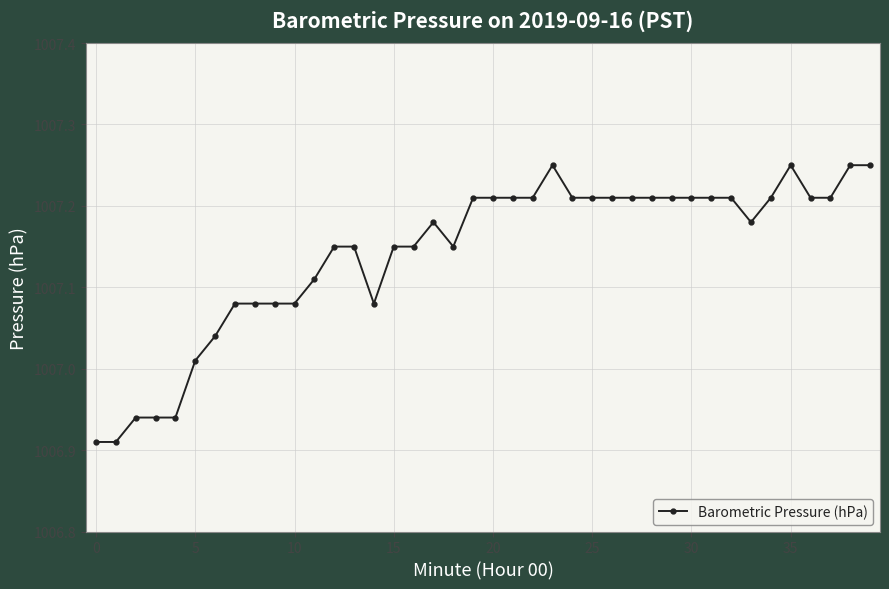

True or false: the data has more than 0 interior local peaks.

True